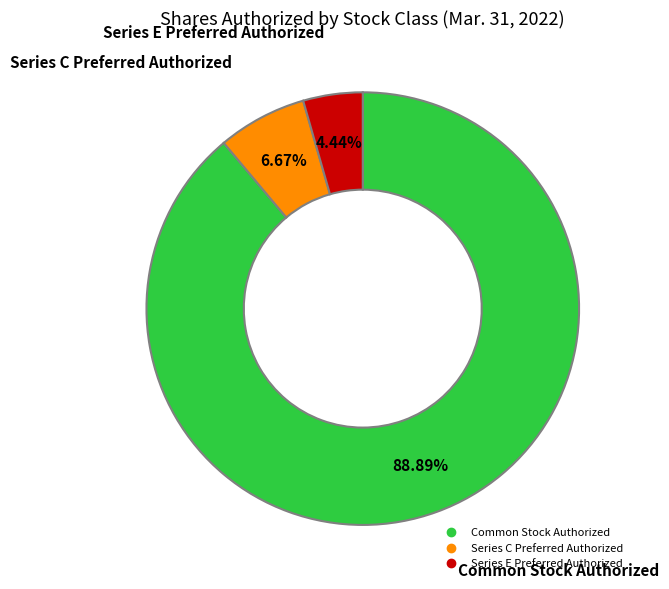

To the nearest percent, what is the combined percentage of Common Stock Authorized and Series E Preferred Authorized?

93%